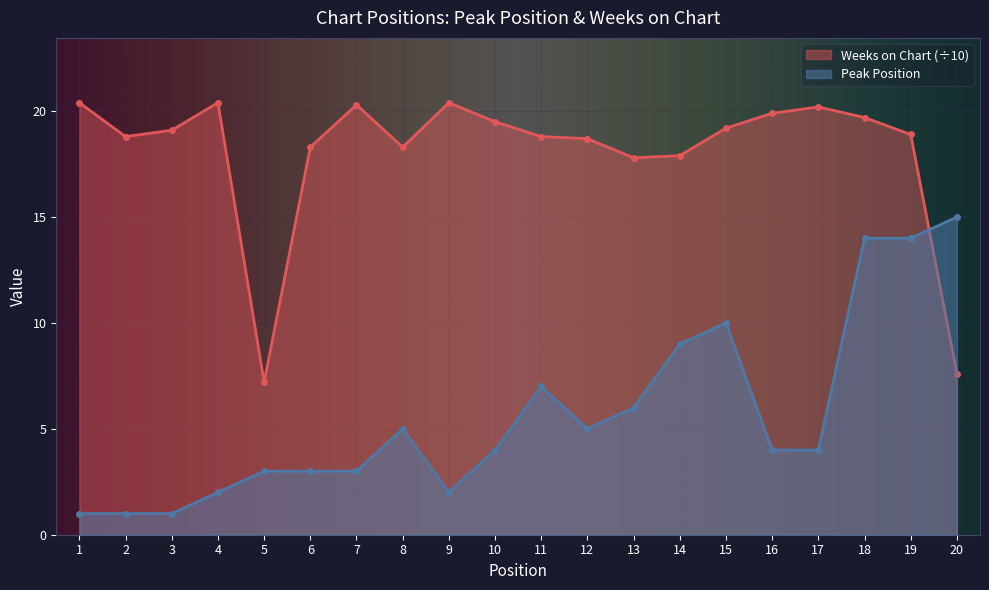

What is the value of the Peak Position point at the 13th from the left?

6.0